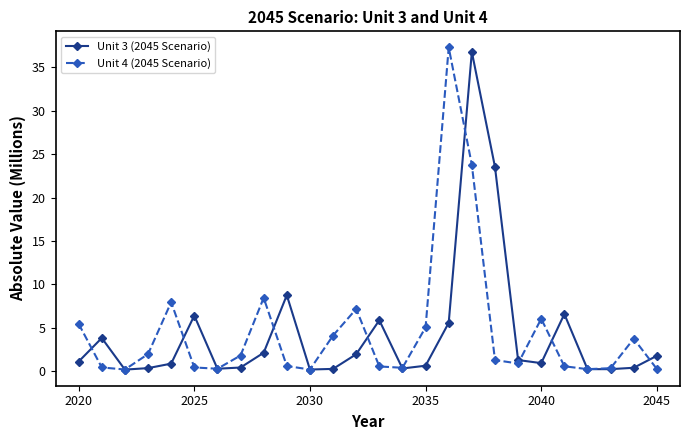

Is it true that Unit 4 (2045 Scenario) equals 5.5 at 2020?

True